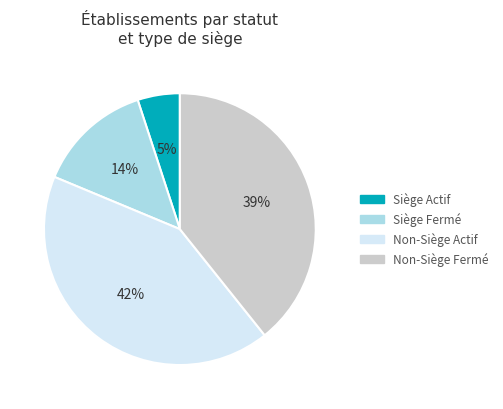

To the nearest percent, what is the difference between the largest and smallest slice percentages?

37%